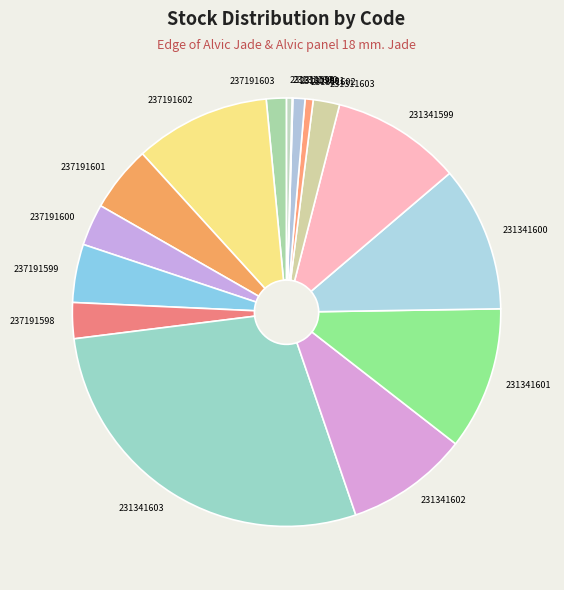

Combined, do 231341599 and 231341601 account for over 50%?

No